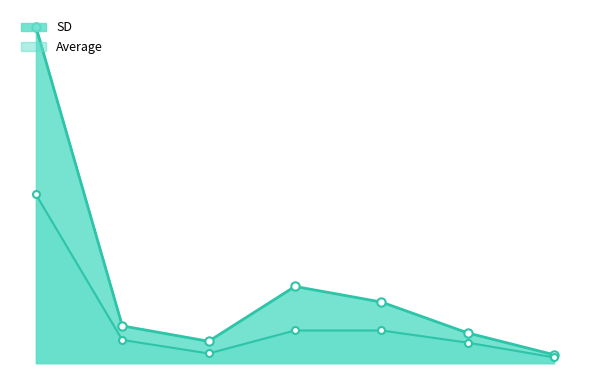

True or false: Max and SD cross at least once.

False